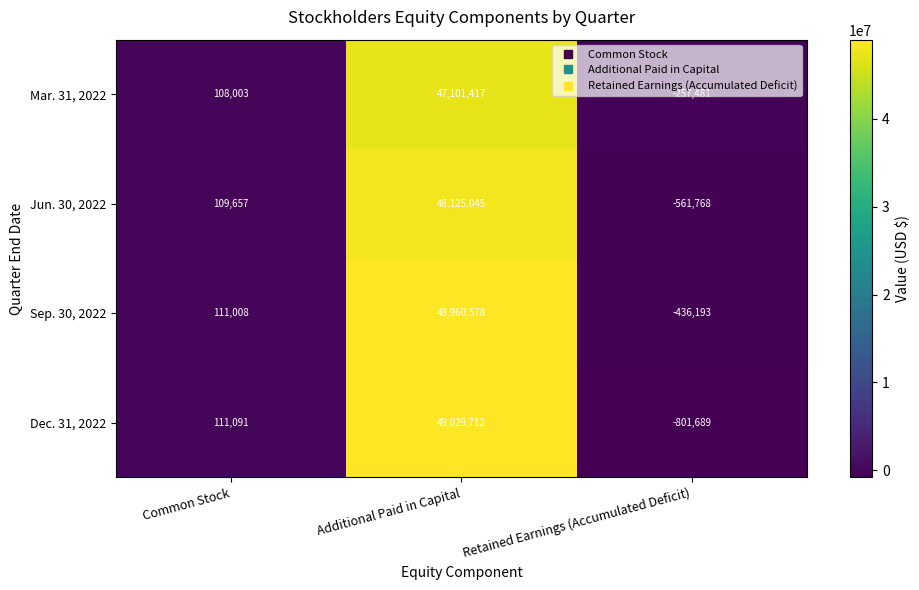

The Mar. 31, 2022 series shows 73965550 at Additional Paid in Capital. True or false?

False